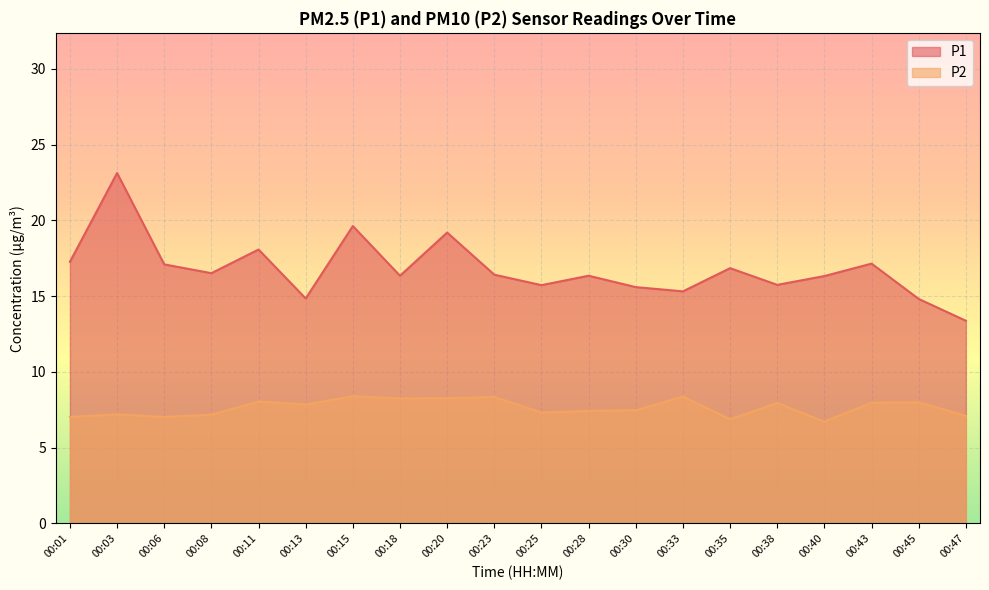

At which label does P1 reach its minimum?

00:47